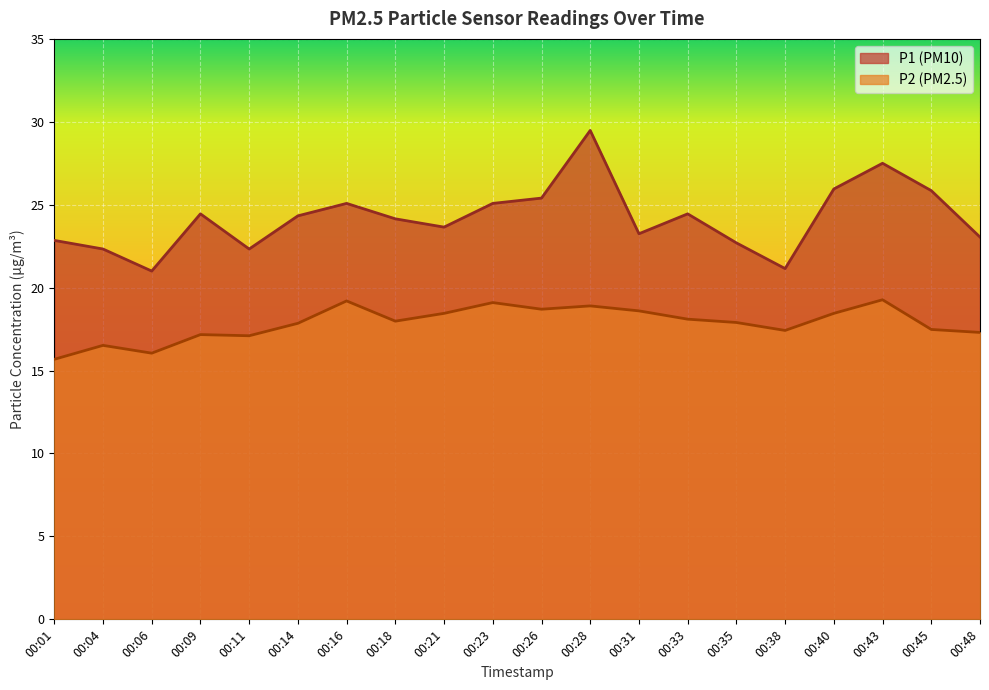

Where is the first local maximum for P1?

00:09